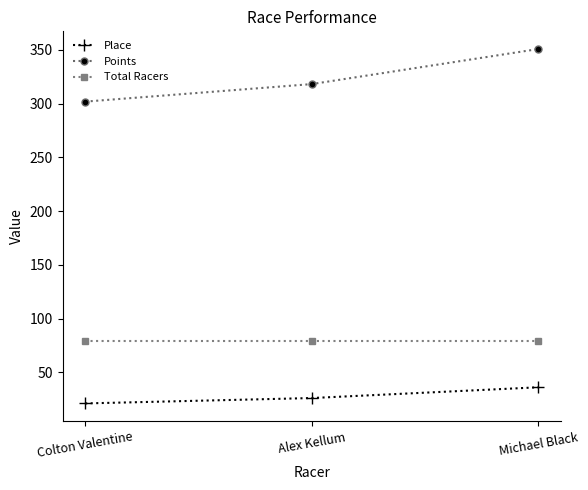

What is the label of the 1st point from the left?

Colton Valentine